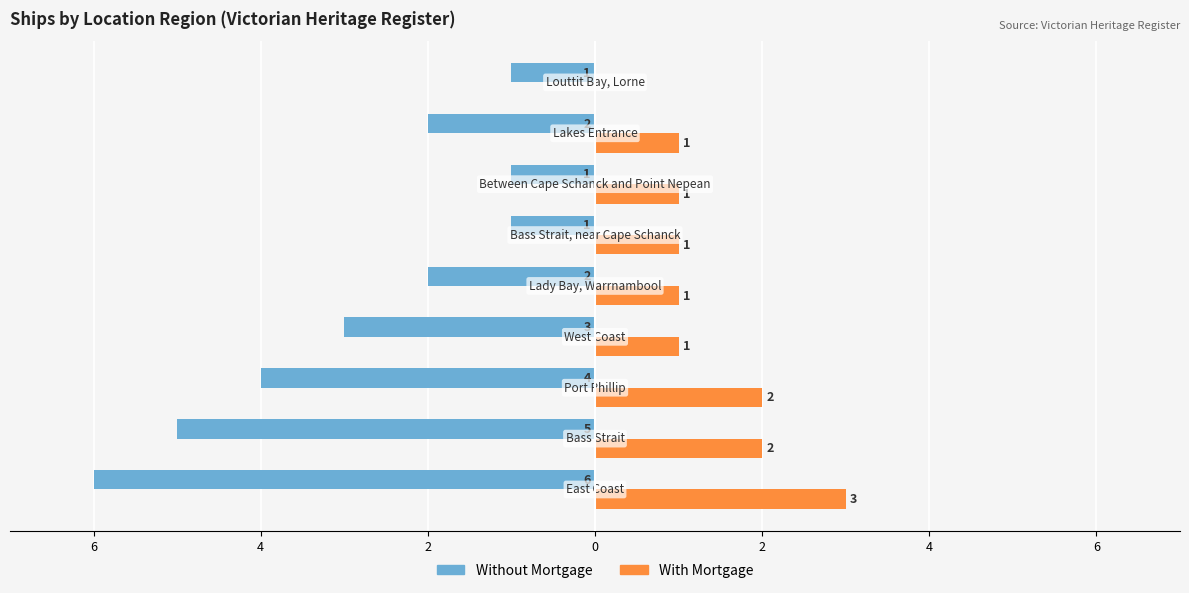

What are all the series names shown in the legend?

Without Mortgage, With Mortgage